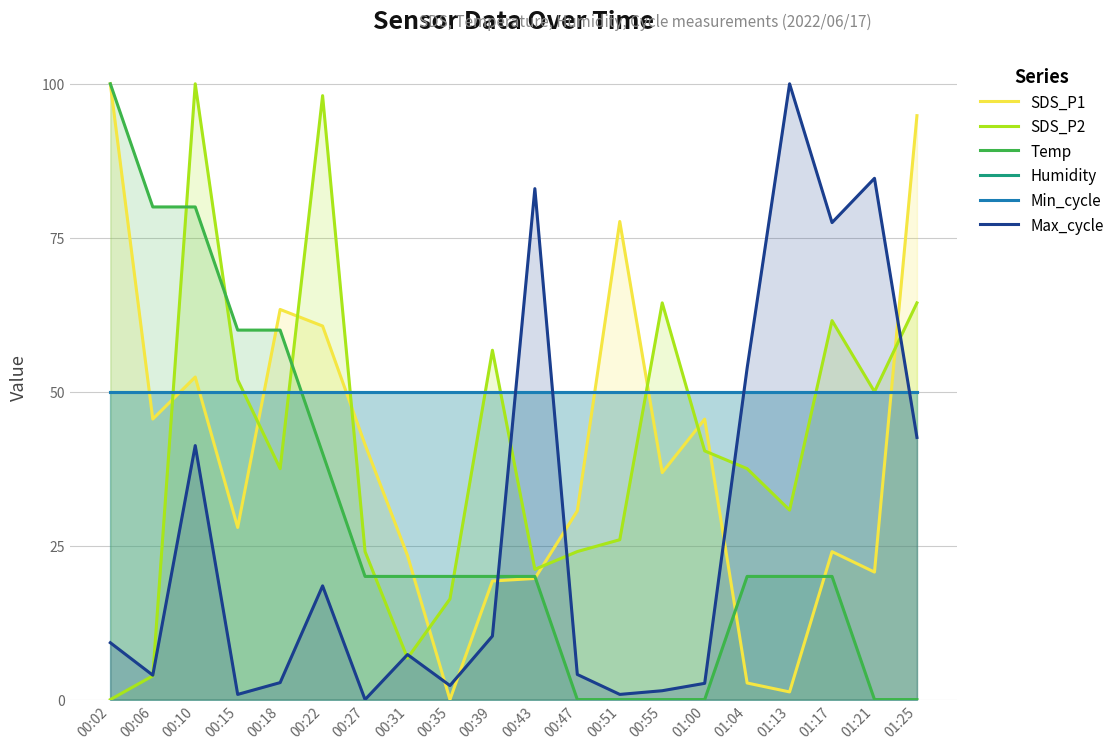

How many times do Min_cycle and SDS_P2 cross each other?

9